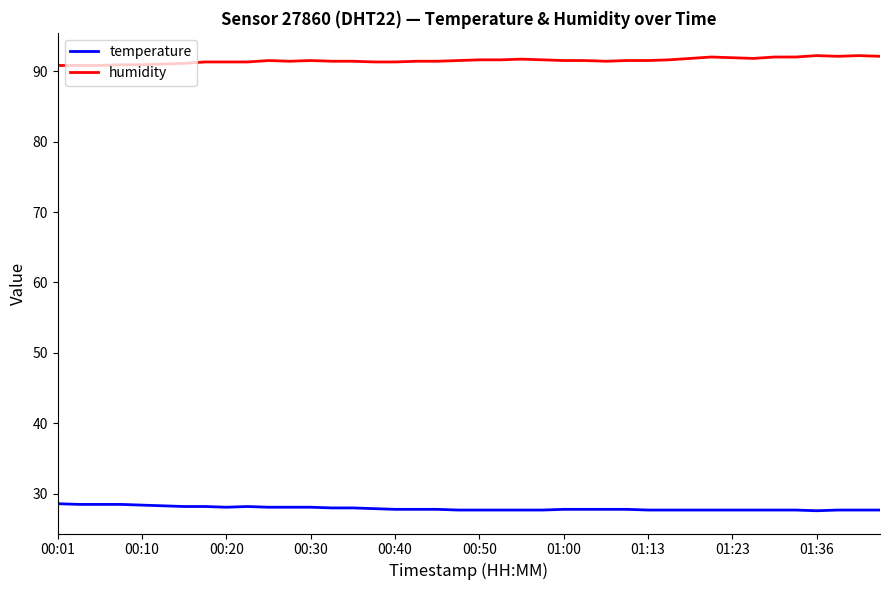

Rank the series by their average value, from highest to lowest.

humidity, temperature